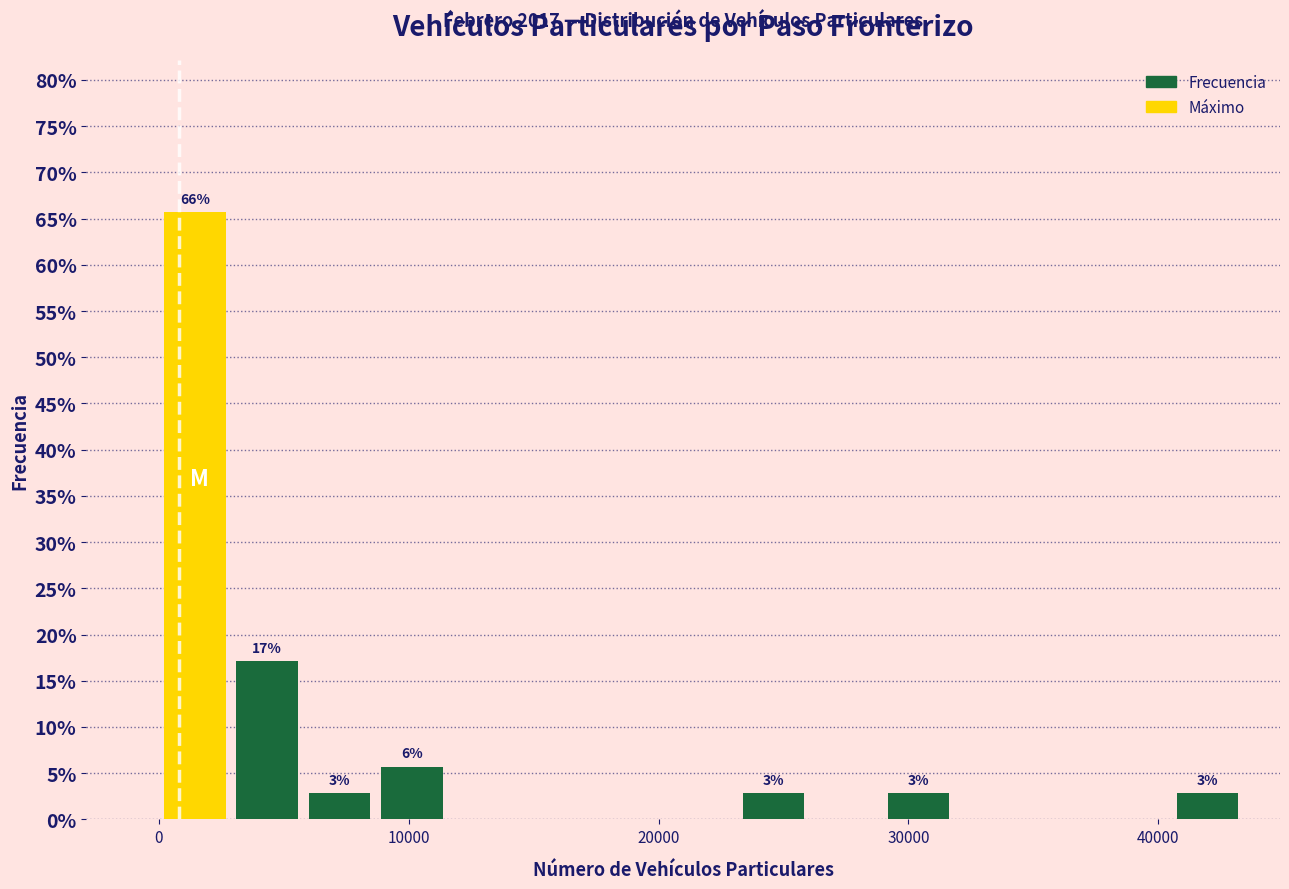

Read against the x-axis, roughly where is the centre of the tallest bar?

1000